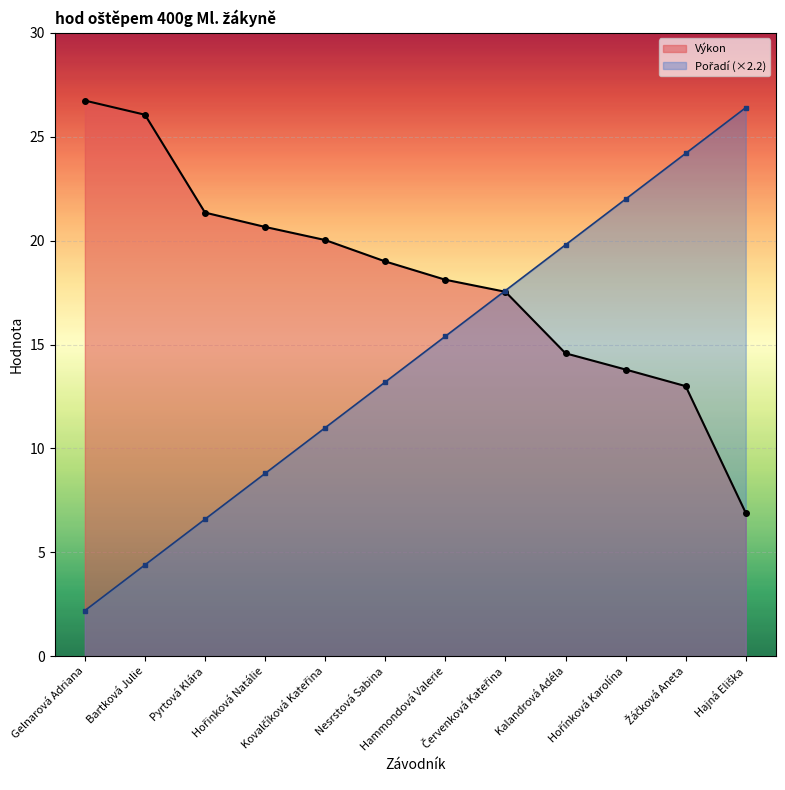

How many data points in Výkon are less than 19?

6